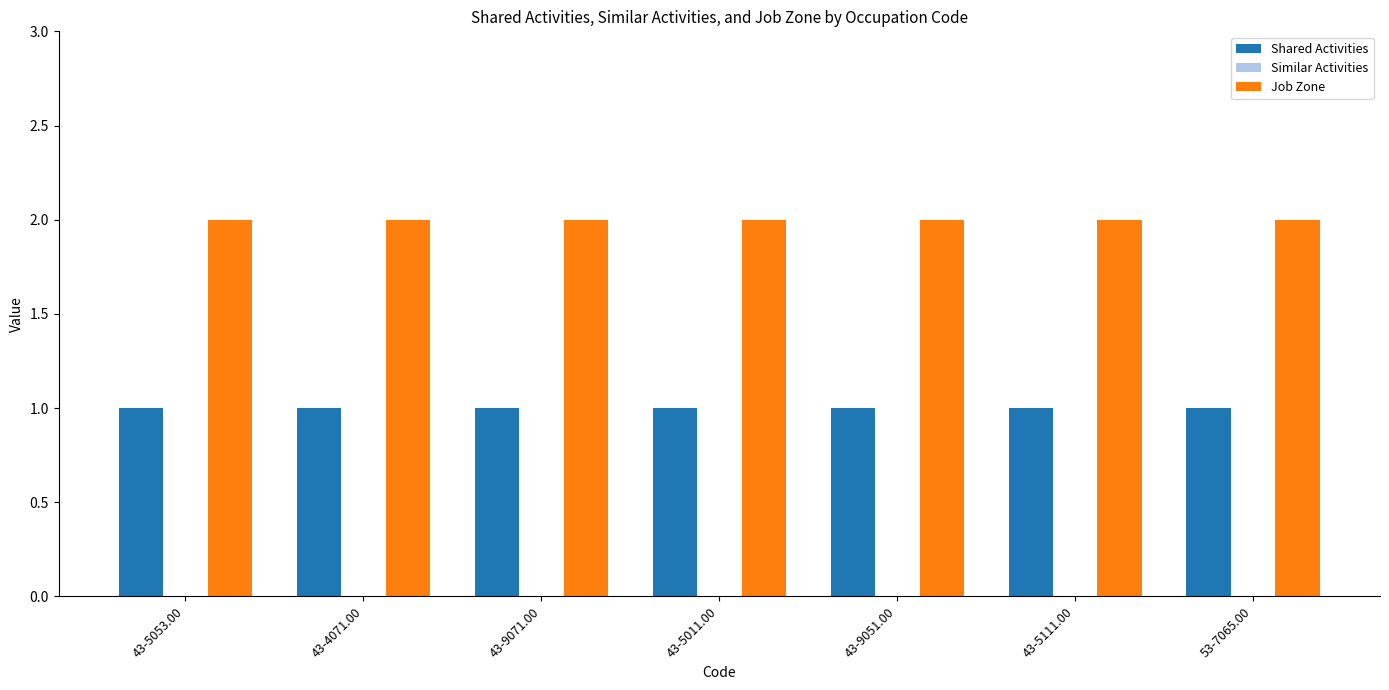

What is the sum of all Shared Activities values?

7